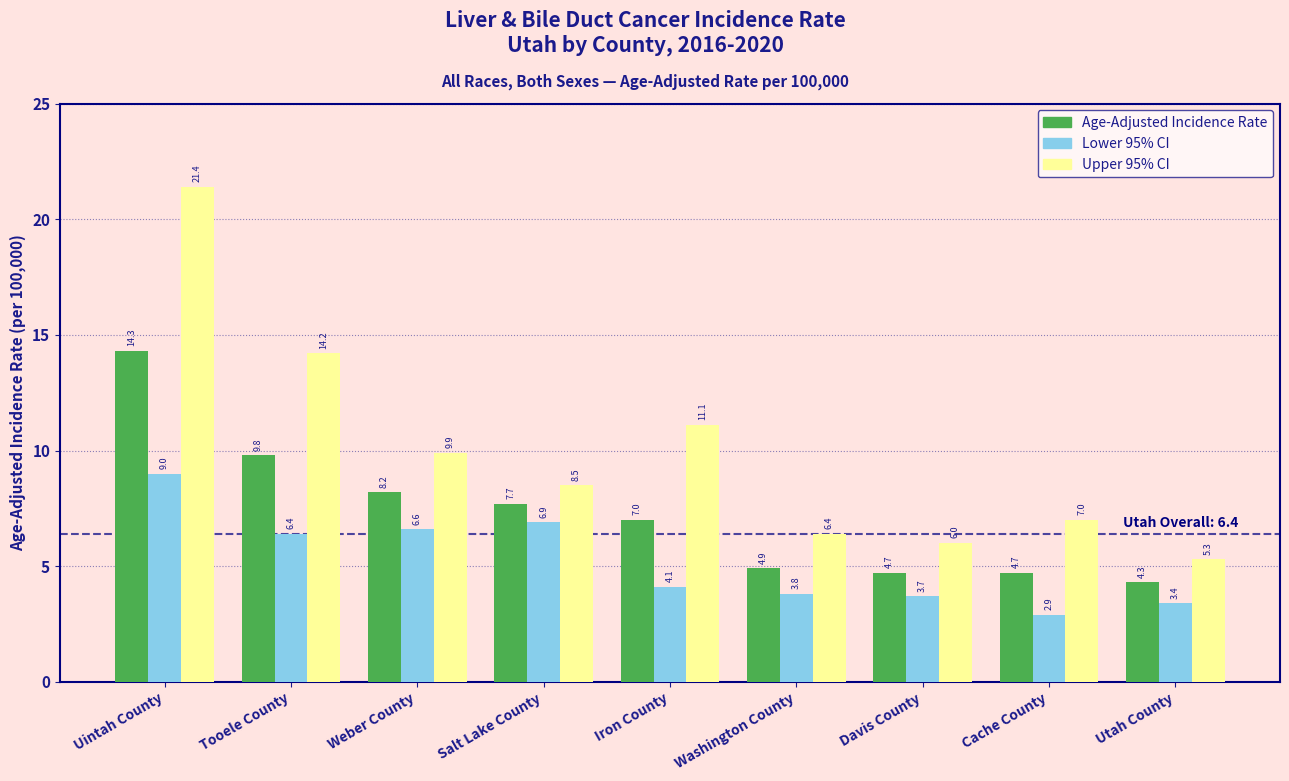

Rank the series by their maximum value, from highest to lowest.

Upper 95% CI, Age-Adjusted Incidence Rate, Lower 95% CI